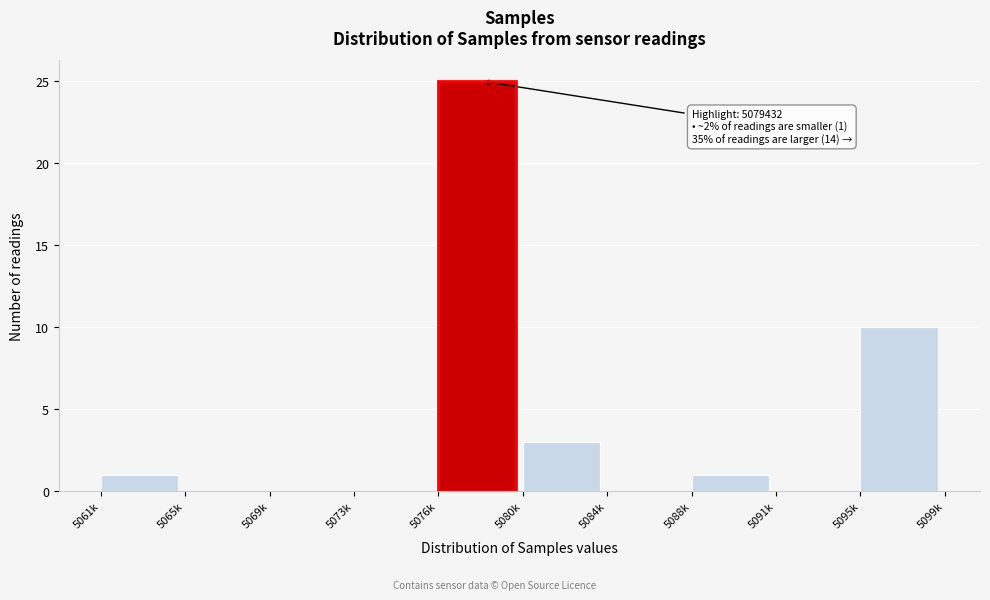

Reading left to right, what are all the values shown in this chart?

5061k=1	5065k=0	5069k=0	5073k=0	5076k=25	5080k=3	5084k=0	5088k=1	5091k=0	5095k=10